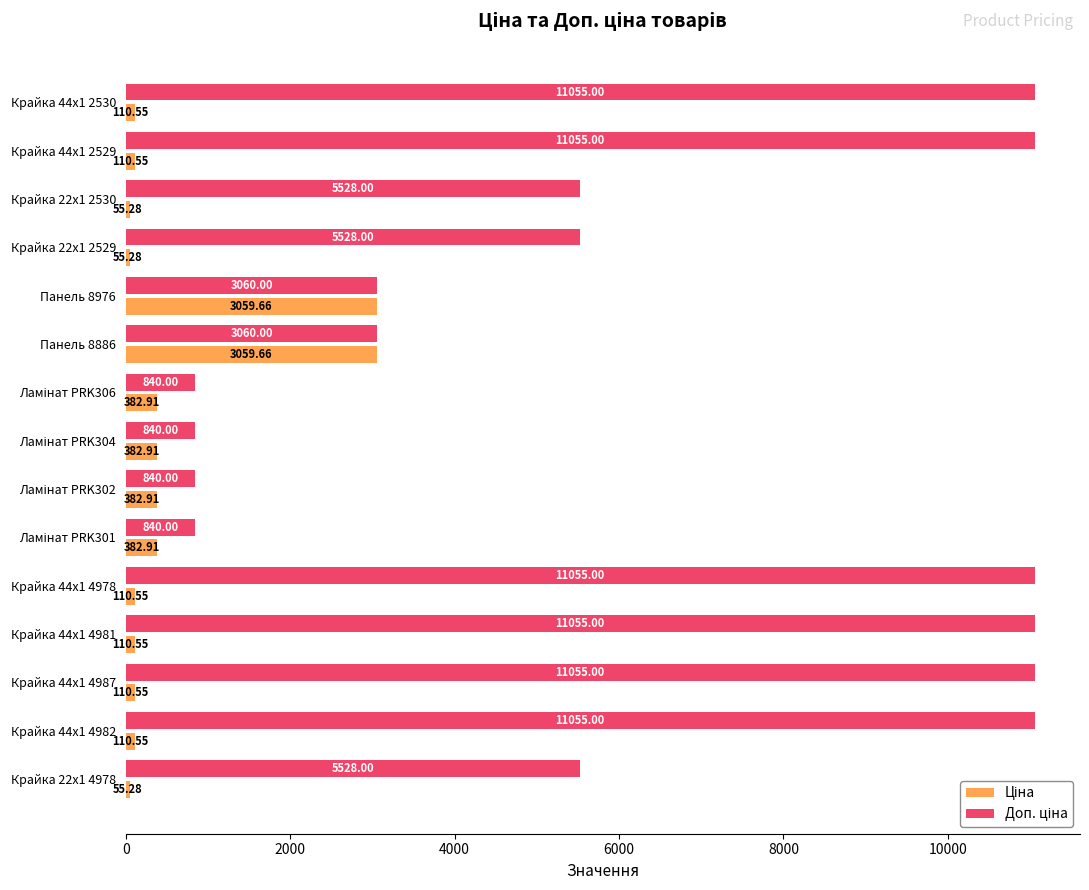

At how many categories does at least one series exceed 11015?

6